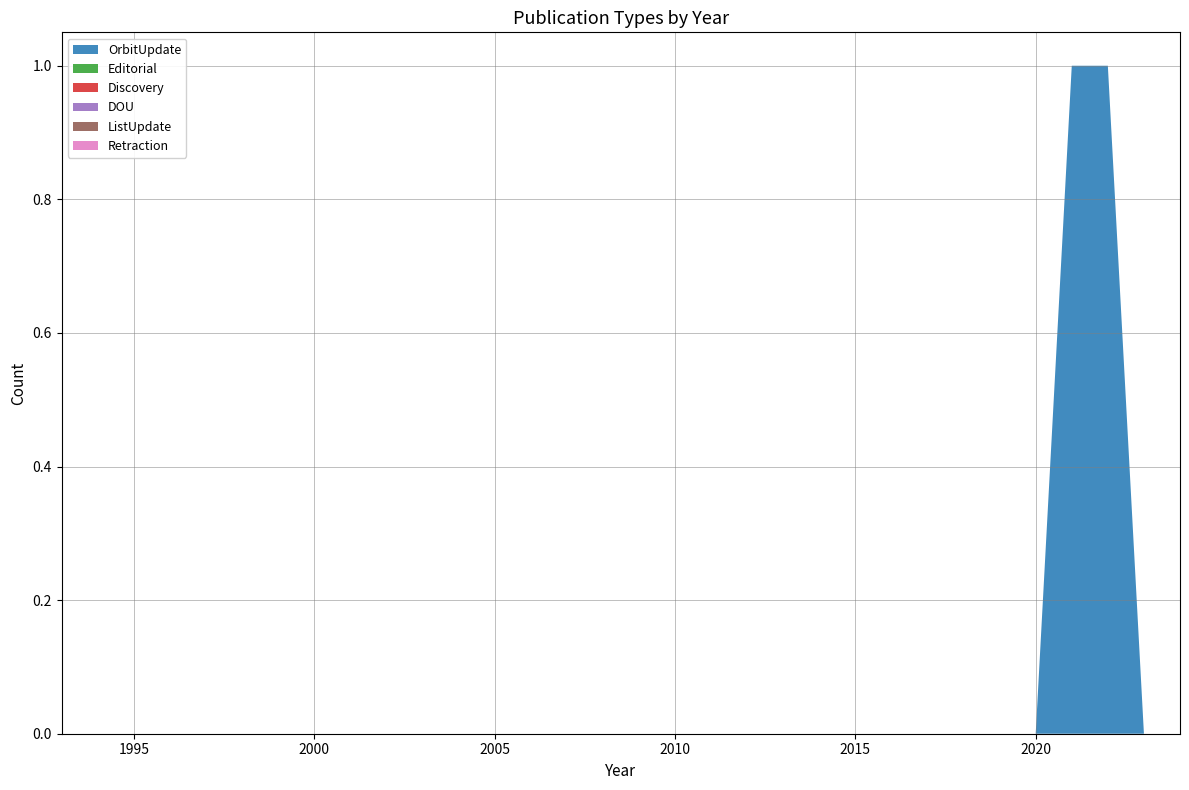

Reading left to right, list all the values displayed in this chart.

OrbitUpdate: 1993=0	1994=0	1995=0	1996=0	1997=0	1998=0	1999=0	2000=0	2001=0	2002=0	2003=0	2004=0	2005=0	2006=0	2007=0	2008=0	2009=0	2010=0	2011=0	2012=0	2013=0	2014=0	2015=0	2016=0	2017=0	2018=0	2019=0	2020=0	2021=1	2022=1	2023=0	2024=0
Editorial: 1993=0	1994=0	1995=0	1996=0	1997=0	1998=0	1999=0	2000=0	2001=0	2002=0	2003=0	2004=0	2005=0	2006=0	2007=0	2008=0	2009=0	2010=0	2011=0	2012=0	2013=0	2014=0	2015=0	2016=0	2017=0	2018=0	2019=0	2020=0	2021=0	2022=0	2023=0	2024=0
Discovery: 1993=0	1994=0	1995=0	1996=0	1997=0	1998=0	1999=0	2000=0	2001=0	2002=0	2003=0	2004=0	2005=0	2006=0	2007=0	2008=0	2009=0	2010=0	2011=0	2012=0	2013=0	2014=0	2015=0	2016=0	2017=0	2018=0	2019=0	2020=0	2021=0	2022=0	2023=0	2024=0
DOU: 1993=0	1994=0	1995=0	1996=0	1997=0	1998=0	1999=0	2000=0	2001=0	2002=0	2003=0	2004=0	2005=0	2006=0	2007=0	2008=0	2009=0	2010=0	2011=0	2012=0	2013=0	2014=0	2015=0	2016=0	2017=0	2018=0	2019=0	2020=0	2021=0	2022=0	2023=0	2024=0
ListUpdate: 1993=0	1994=0	1995=0	1996=0	1997=0	1998=0	1999=0	2000=0	2001=0	2002=0	2003=0	2004=0	2005=0	2006=0	2007=0	2008=0	2009=0	2010=0	2011=0	2012=0	2013=0	2014=0	2015=0	2016=0	2017=0	2018=0	2019=0	2020=0	2021=0	2022=0	2023=0	2024=0
Retraction: 1993=0	1994=0	1995=0	1996=0	1997=0	1998=0	1999=0	2000=0	2001=0	2002=0	2003=0	2004=0	2005=0	2006=0	2007=0	2008=0	2009=0	2010=0	2011=0	2012=0	2013=0	2014=0	2015=0	2016=0	2017=0	2018=0	2019=0	2020=0	2021=0	2022=0	2023=0	2024=0